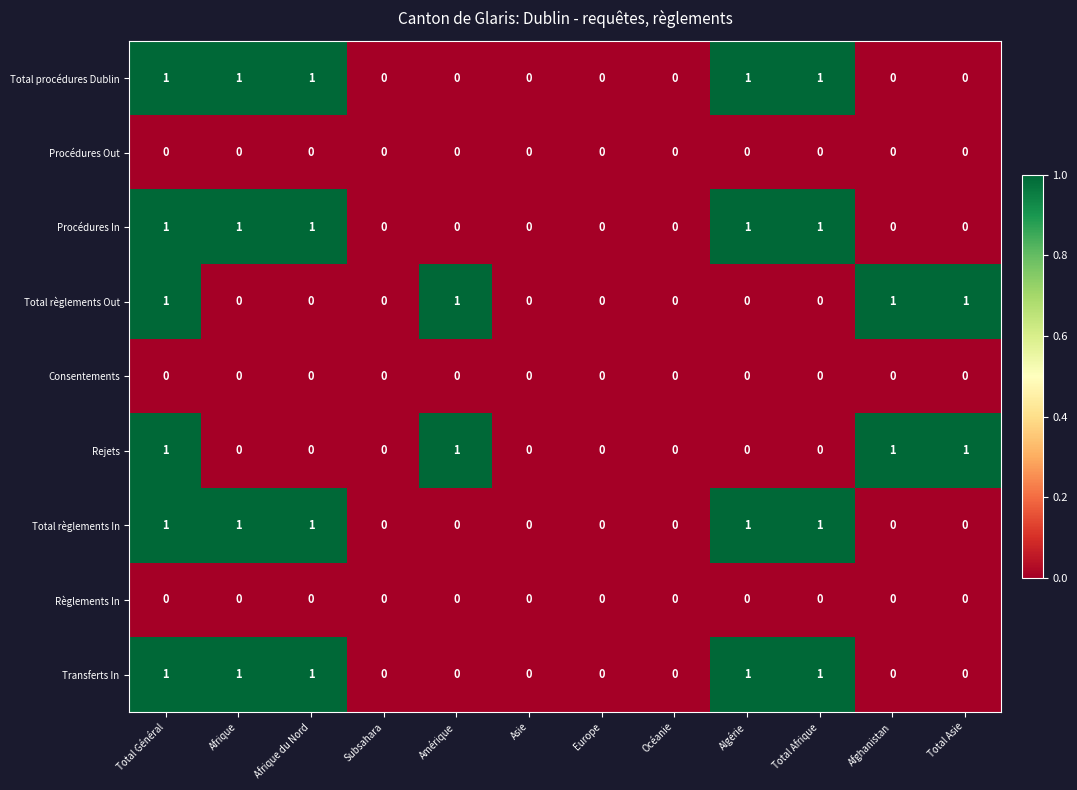

Is the value of Total règlements In at Total Général greater than the value of Procédures Out at Amérique?

Yes